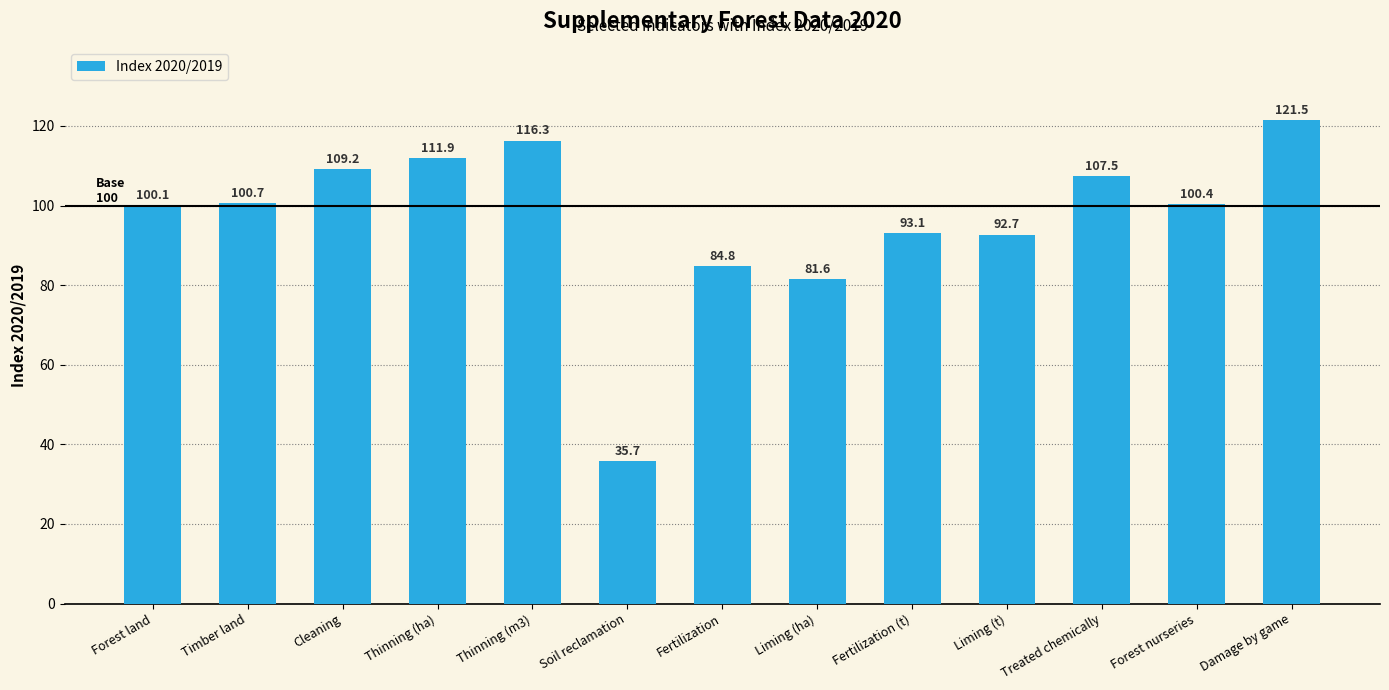

What is the smallest value displayed?

35.7